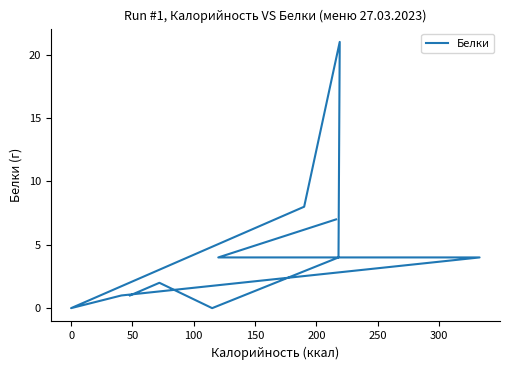

At which label is the value closest to 10?

200